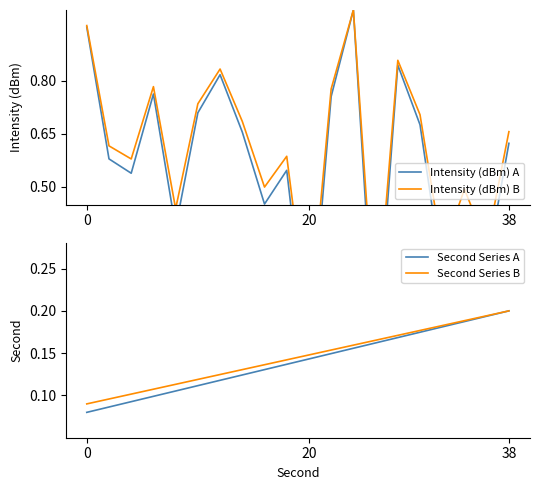

What is the value of the Second Series A point at the 16th from the left?

0.2